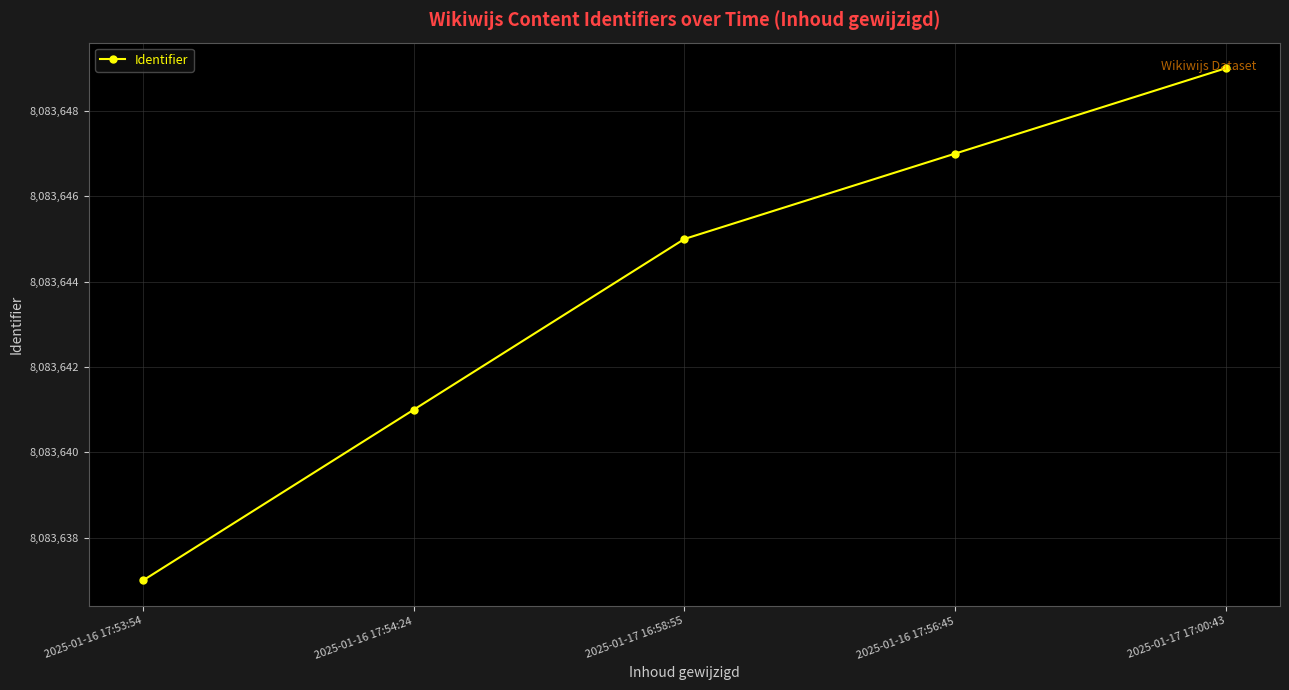

Reading right to left, extract all data points from this chart.

8083649	8083647	8083645	8083641	8083637